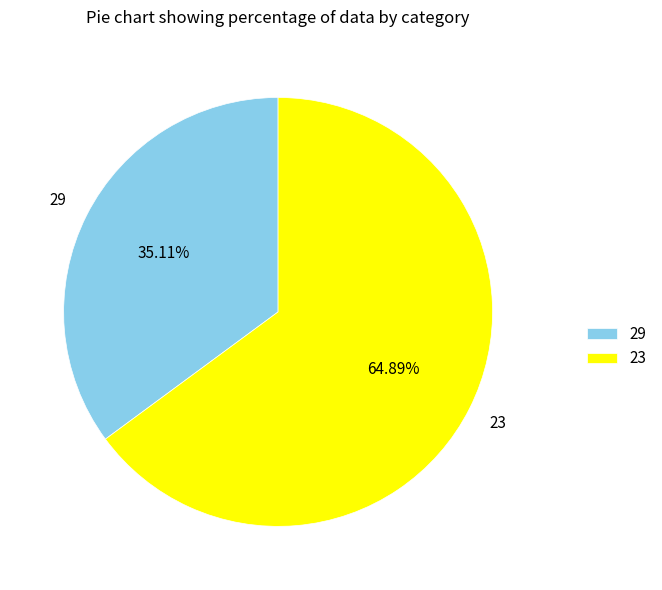

What percentage is NOT represented by 23?

35.1%